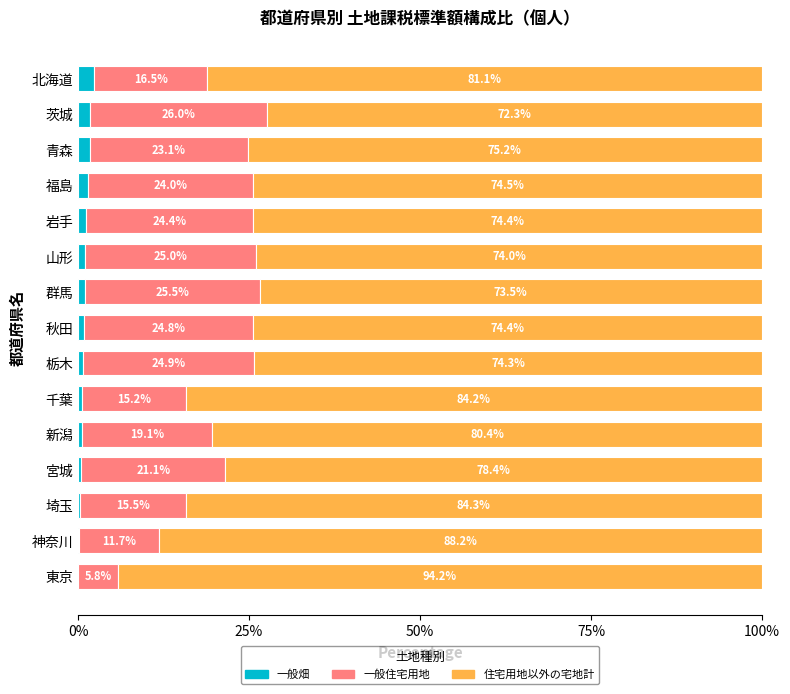

What is the sum of the 一般畑 values at 宮城 and 栃木?

1.3